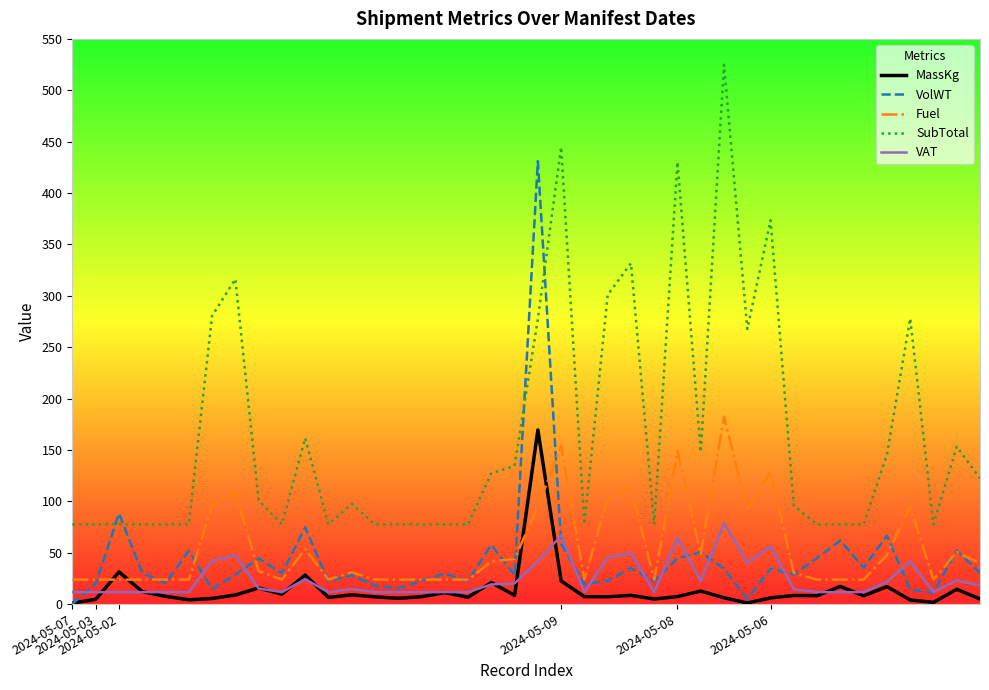

What is the smallest value displayed?

0.3